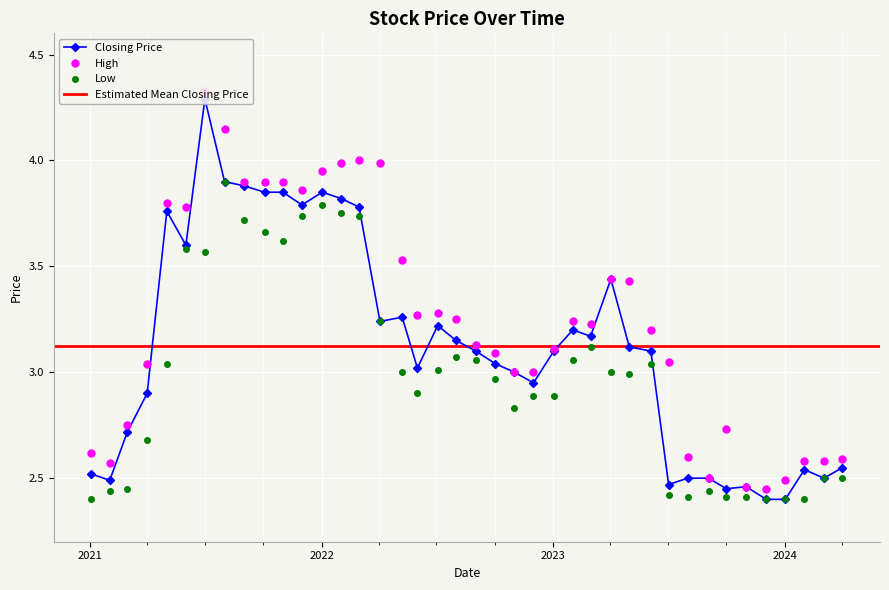

Which series has the widest spread of values?

Closing